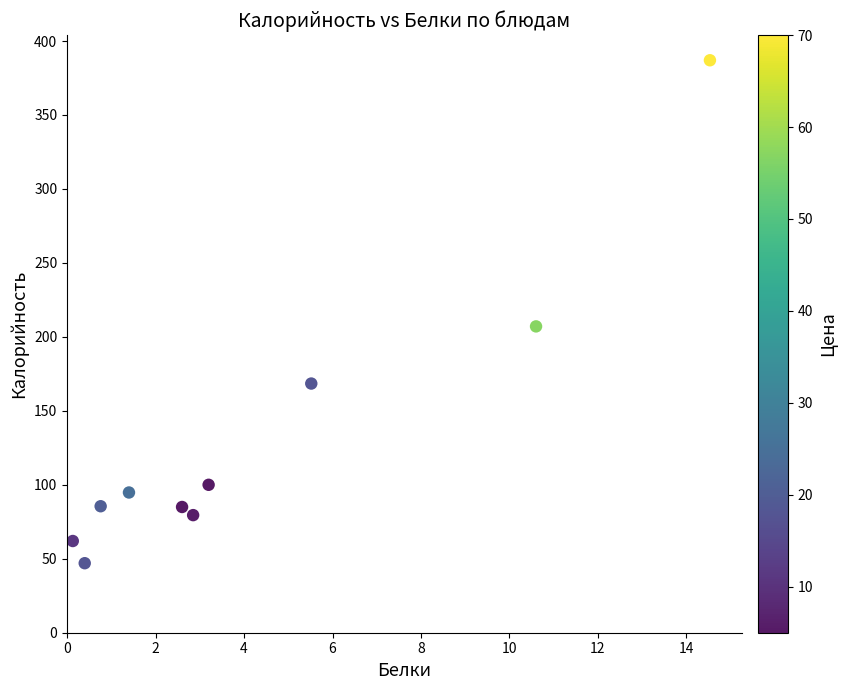

What is the range of X values (max minus min)?

14.4